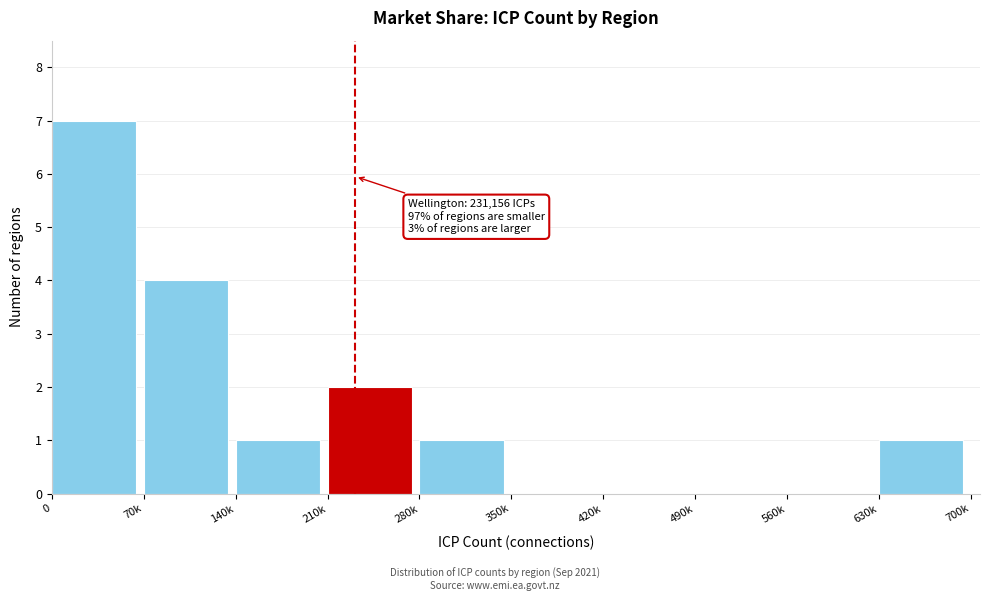

Reading right to left, transcribe all the data shown in this chart.

630k=1	560k=0	490k=0	420k=0	350k=0	280k=1	210k=2	140k=1	70k=4	0=7